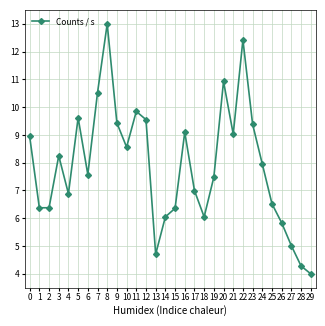

At which category does the chart reach its minimum across all series?

29